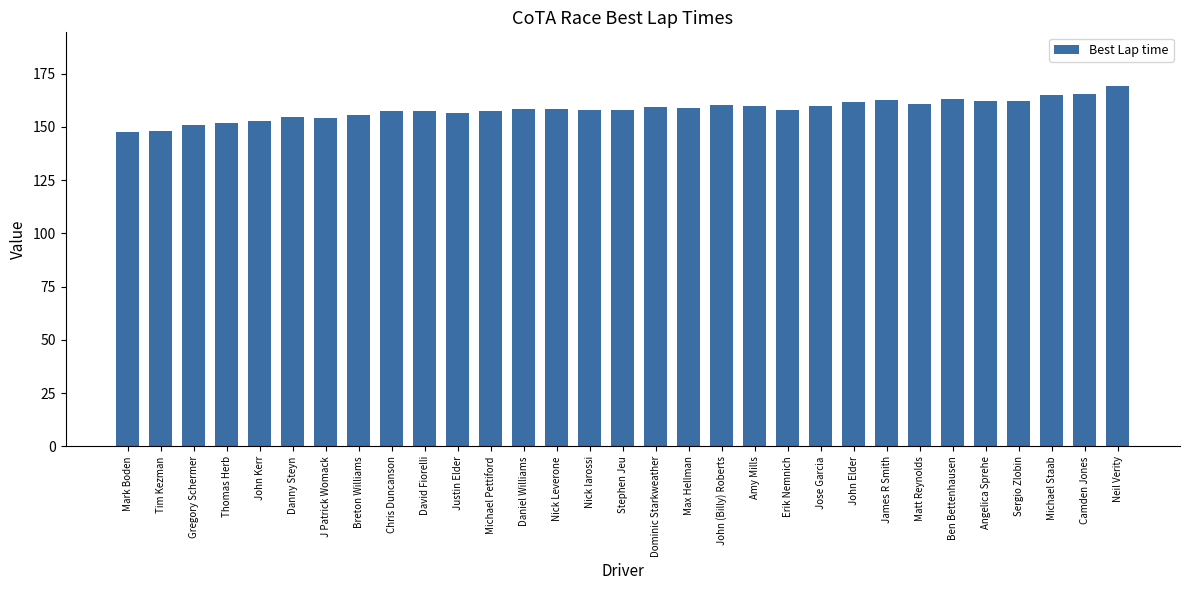

What is the label of the 27th bar from the right?

John Kerr